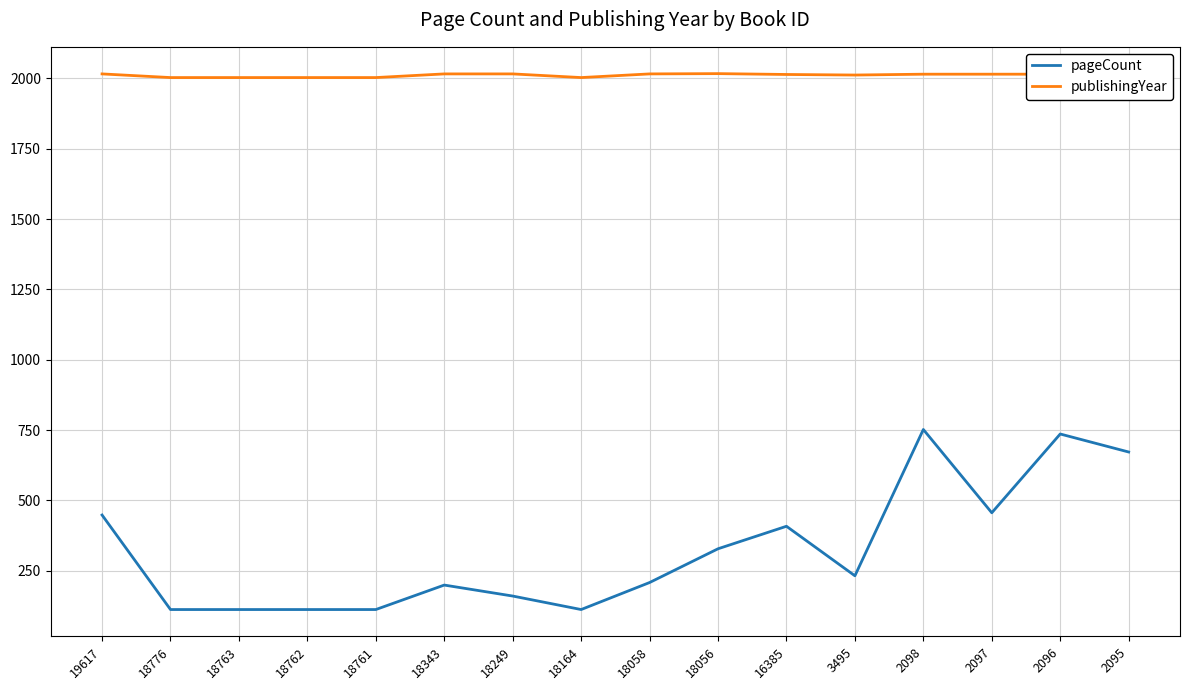

In pageCount, how many points are higher than both neighbors (excluding endpoints)?

4